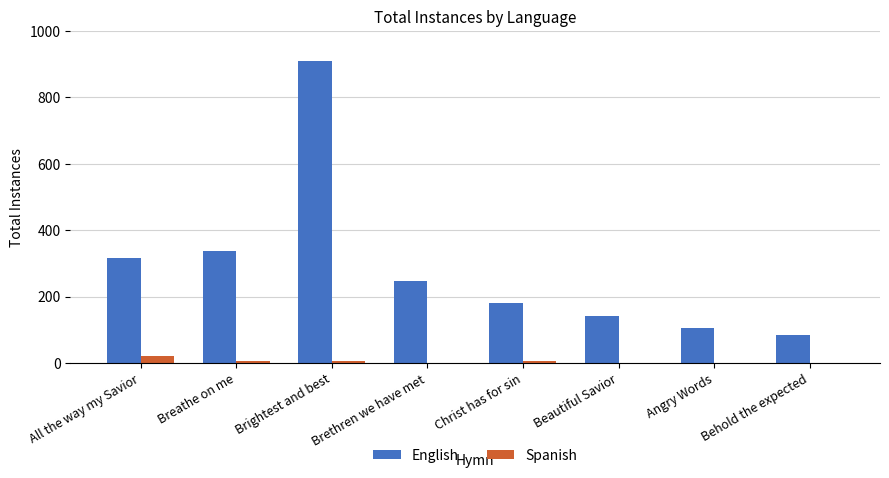

Which category has the highest value across all series?

Brightest and best